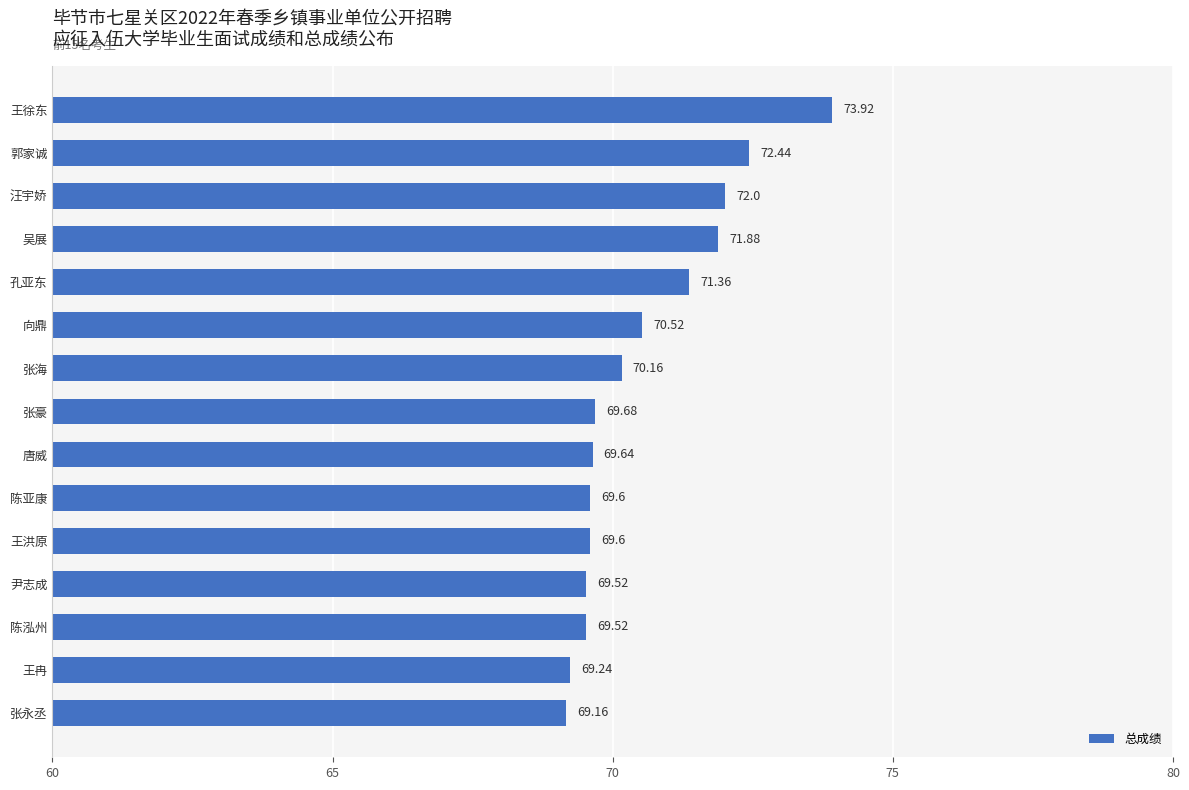

At which category does the chart reach its minimum across all series?

张永丞